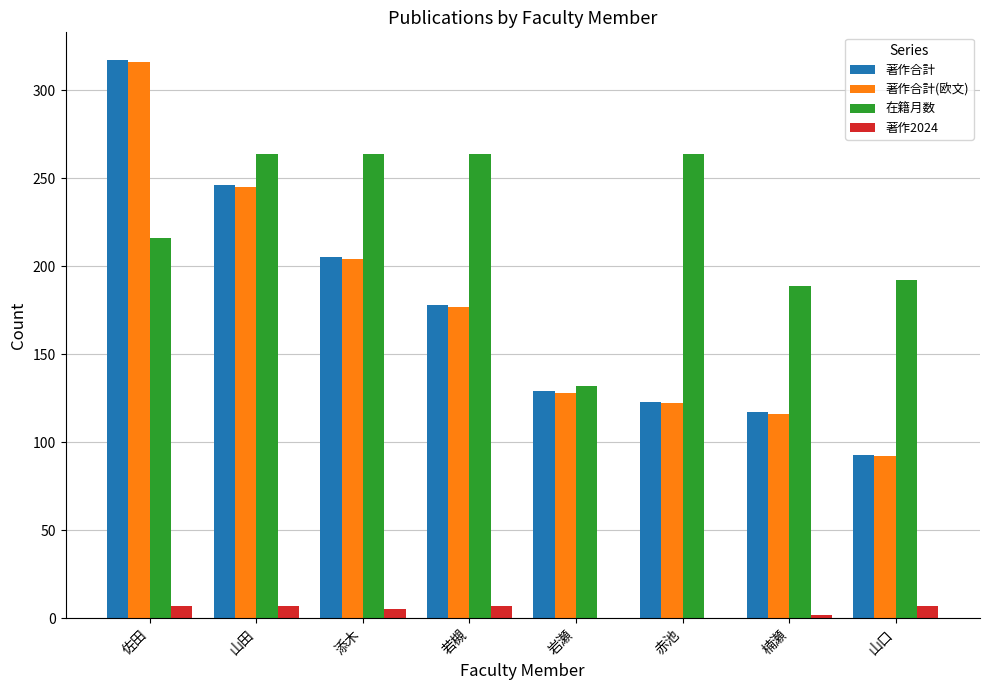

How many groups of bars are there?

8